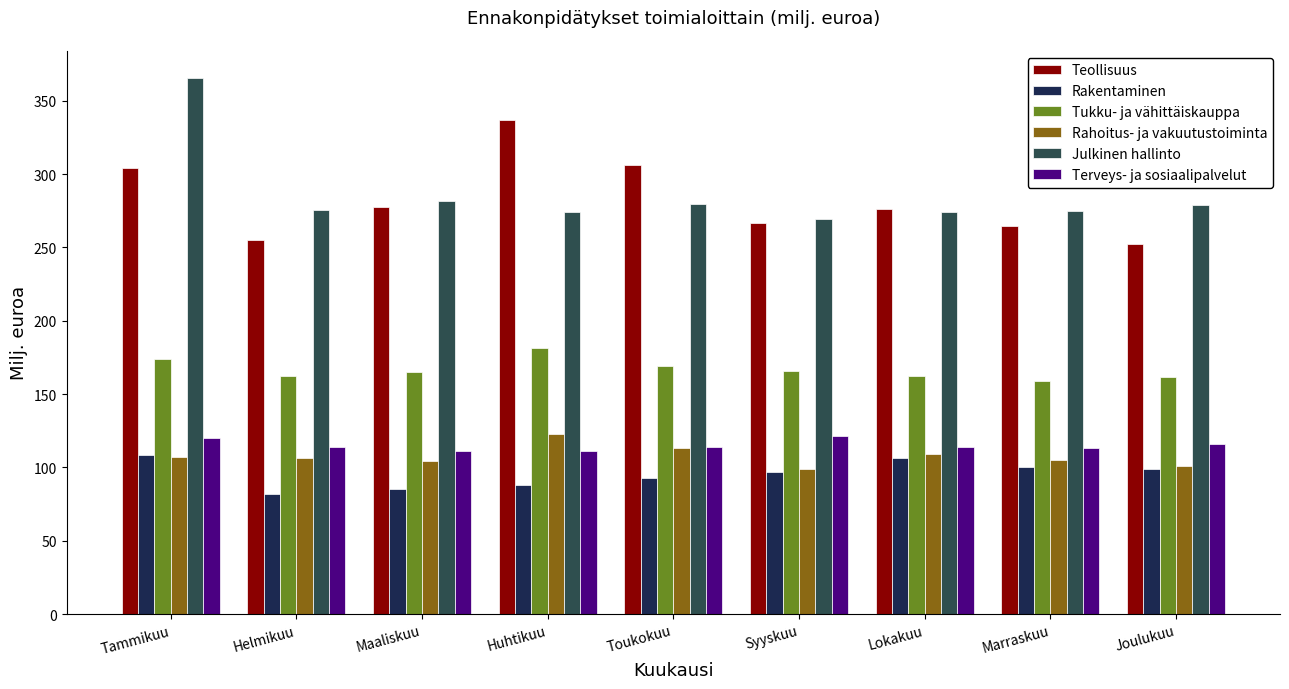

Which series has the widest spread of values?

Julkinen hallinto